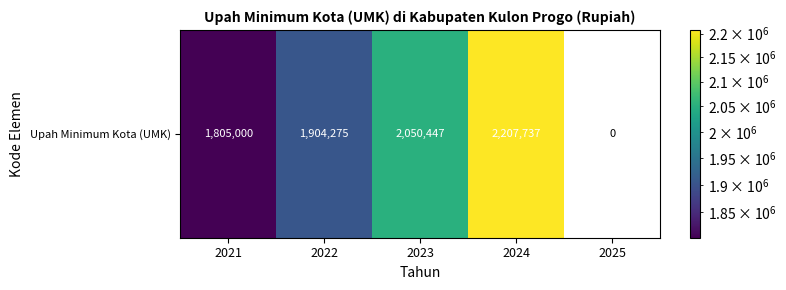

Which has a higher value, 2022 or 2021?

2022